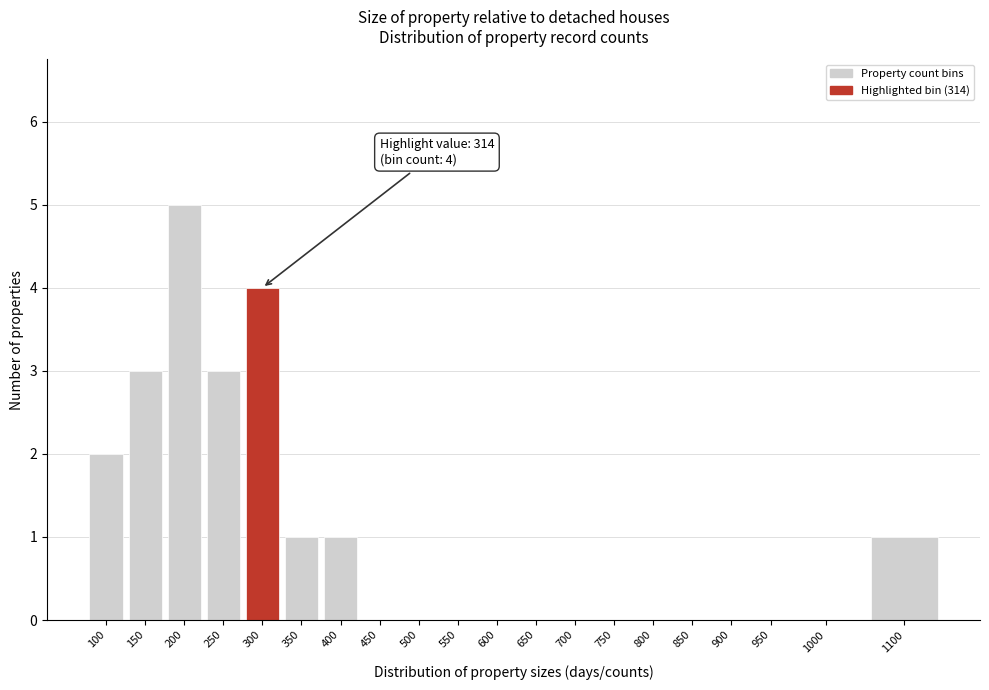

Reading left to right, extract all data points from this chart.

100=2	150=3	200=5	250=3	300=4	350=1	400=1	450=0	500=0	550=0	600=0	650=0	700=0	750=0	800=0	850=0	900=0	950=0	1000=0	1100=1